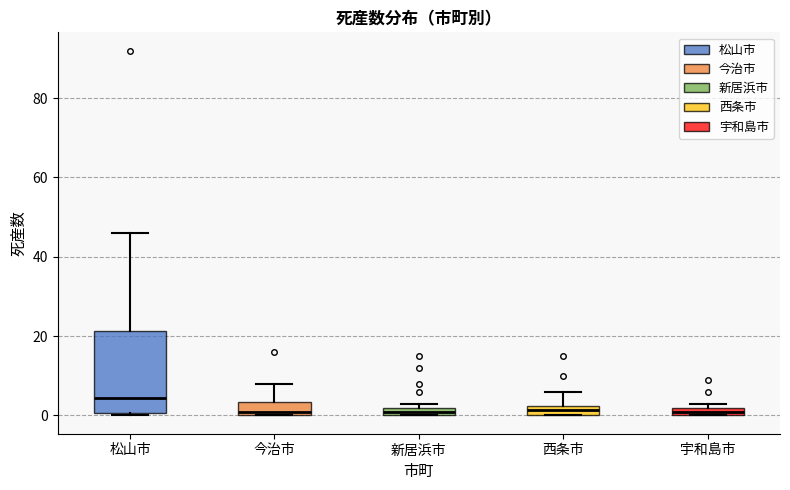

Where is the upper edge of the box for 宇和島市 on the y-axis? The values are not printed on the chart, so give them approximately, as read against the axis.

2